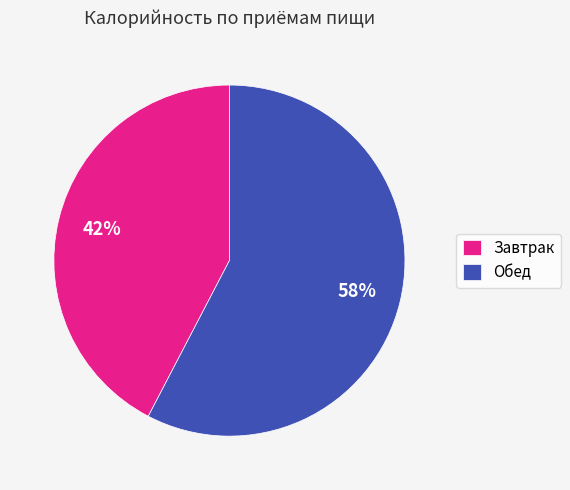

True or false: Обед accounts for 51% of the total.

False